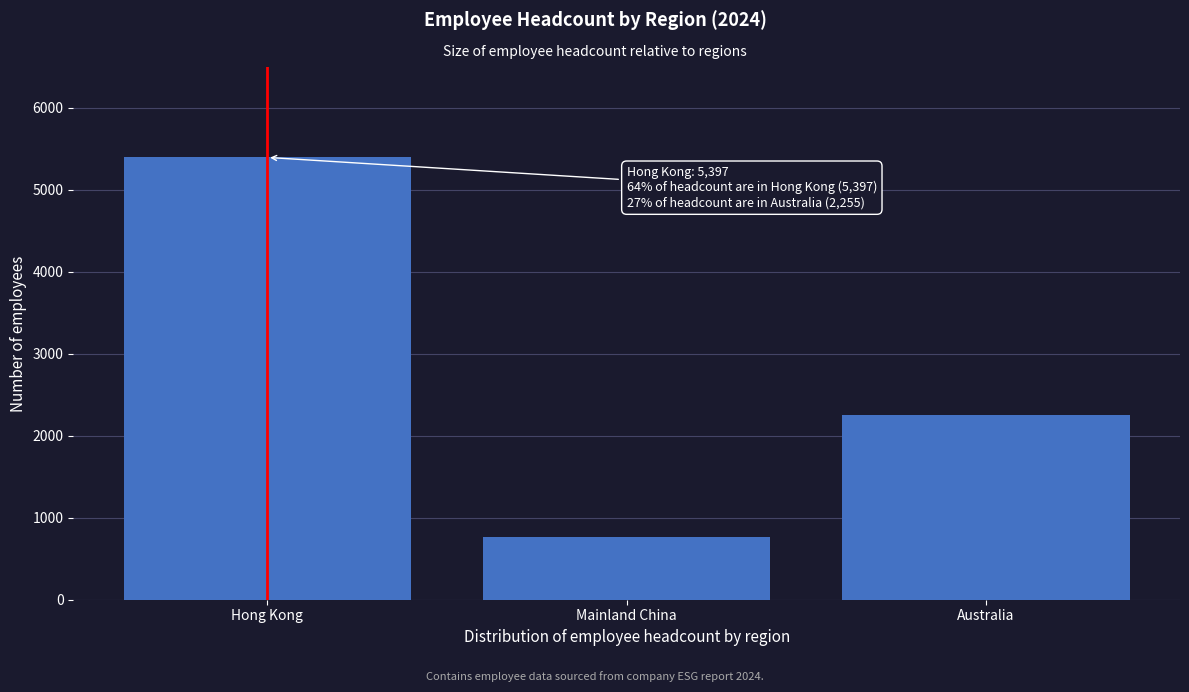

Reading left to right, what are all the values shown in this chart?

Hong Kong=5397	Mainland China=763	Australia=2255